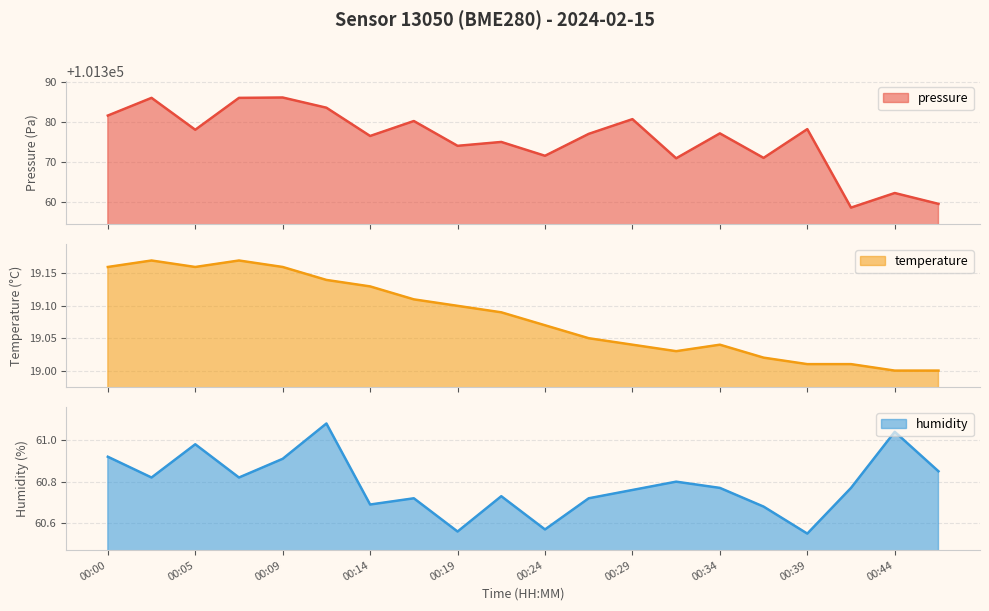

The humidity series shows 60.5 at 00:39. True or false?

True